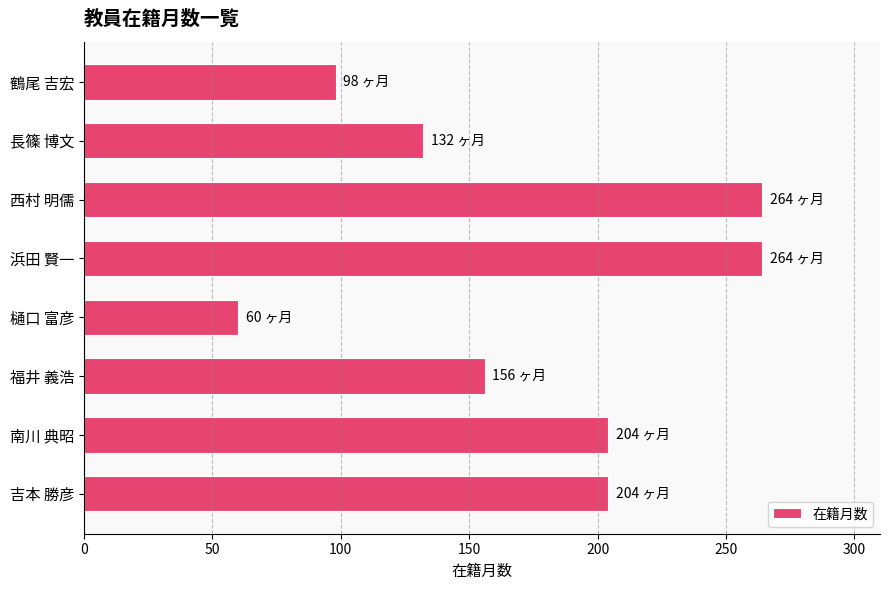

Reading top to bottom, extract all data points from this chart.

鶴尾 吉宏=98	長篠 博文=132	西村 明儒=264	浜田 賢一=264	樋口 富彦=60	福井 義浩=156	南川 典昭=204	吉本 勝彦=204